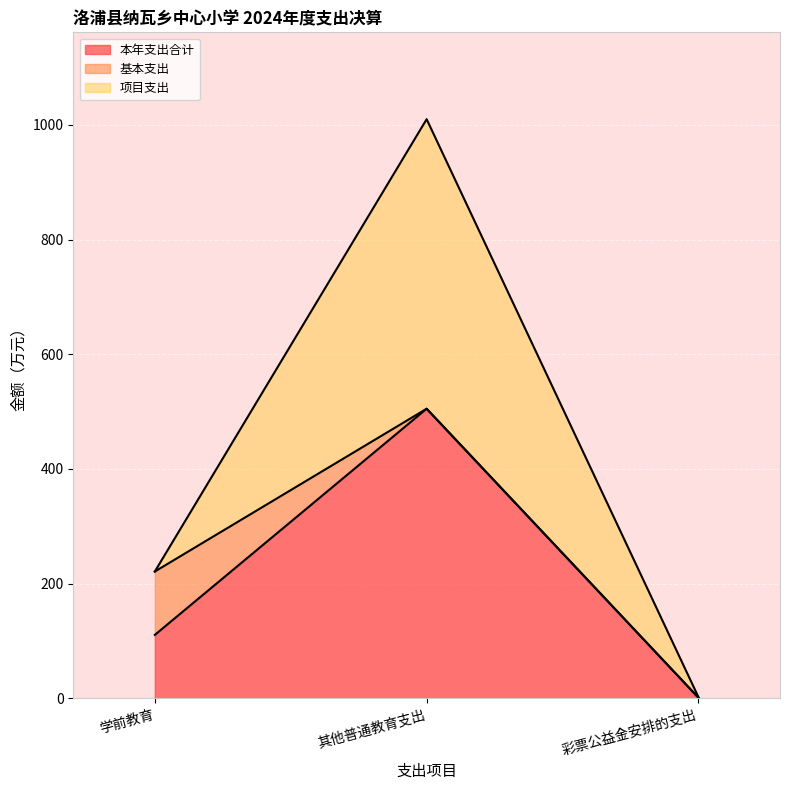

What is the sum of all 本年支出合计 values?

616.5